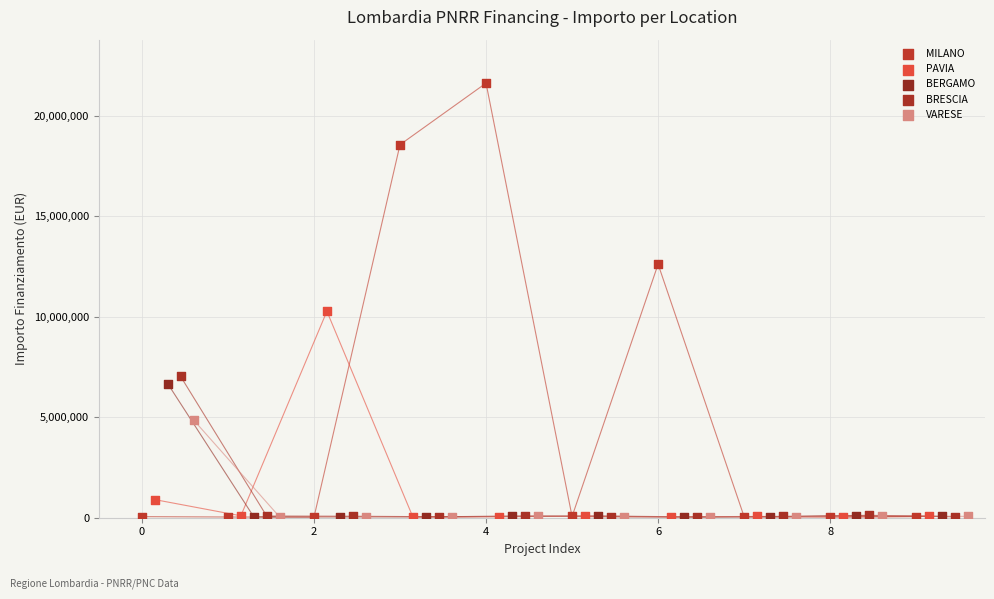

What are all the series names shown in the legend?

MILANO, PAVIA, BERGAMO, BRESCIA, VARESE